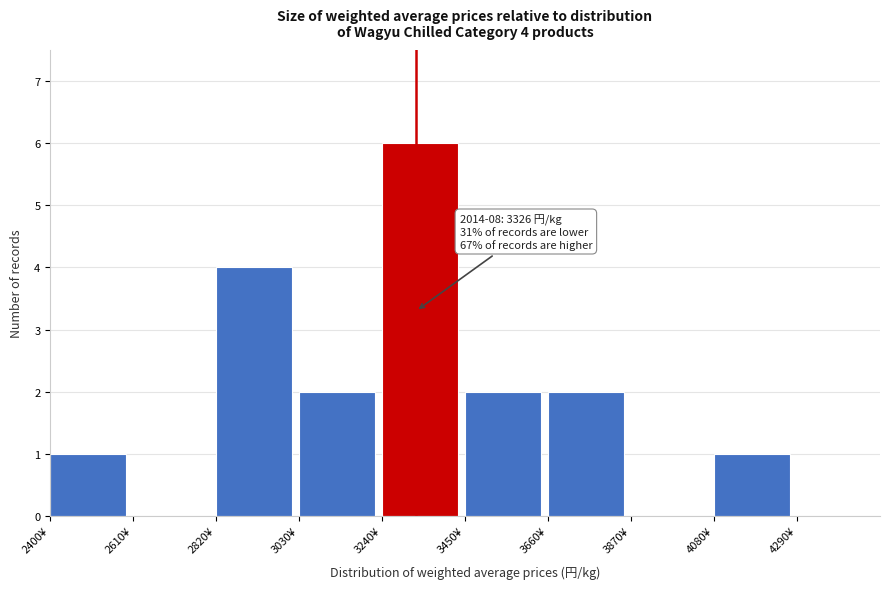

Over which range of the x-axis is the bar tallest?

3240 to 3450